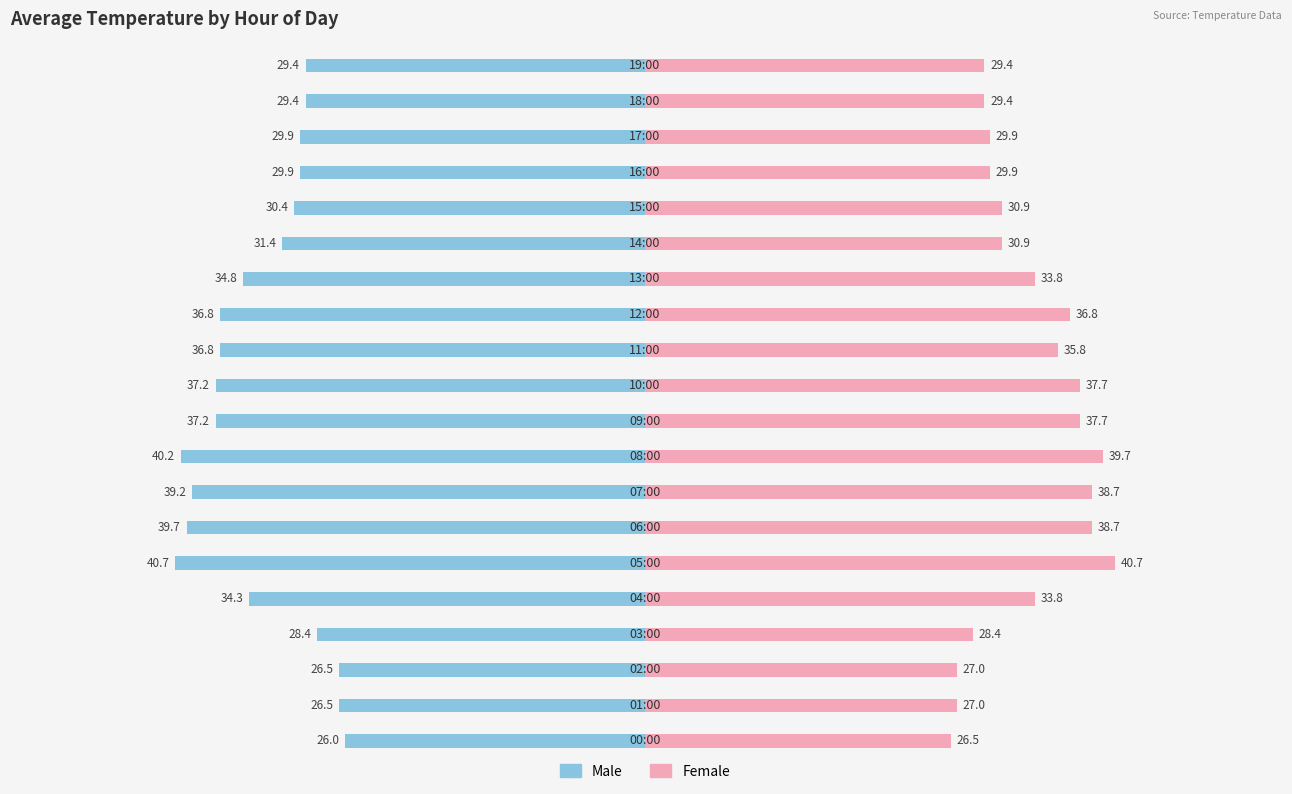

Rank the series by their maximum value, from lowest to highest.

Male, Female